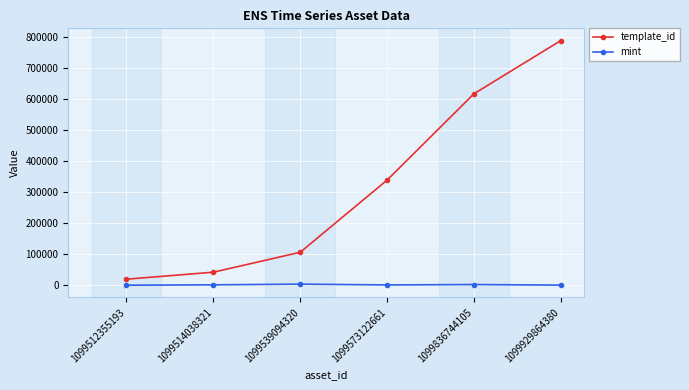

Rank the series at 1099929864380 from lowest to highest value.

mint, template_id